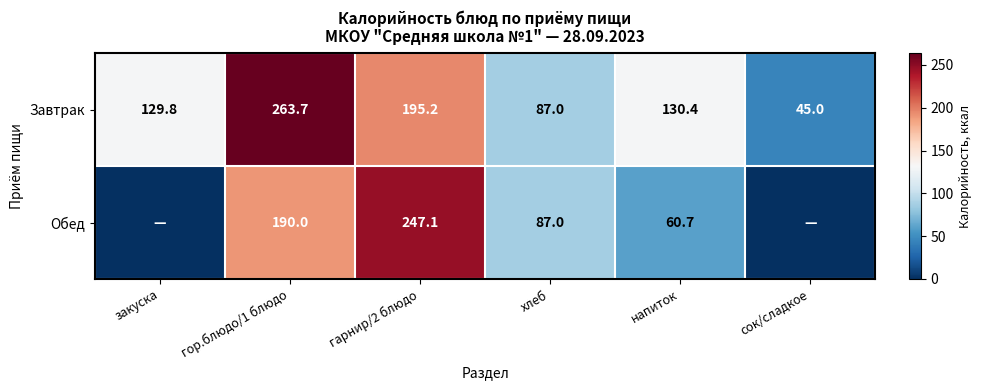

Rank the categories by Завтрак value from lowest to highest.

сок/сладкое, хлеб, закуска, напиток, гарнир/2 блюдо, гор.блюдо/1 блюдо